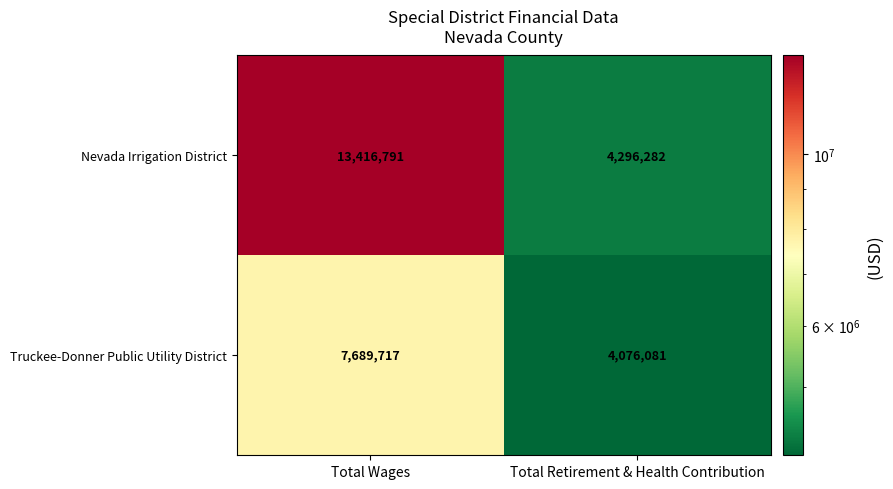

Between Total Wages and Total Retirement & Health Contribution, which series saw the biggest shift?

Nevada Irrigation District